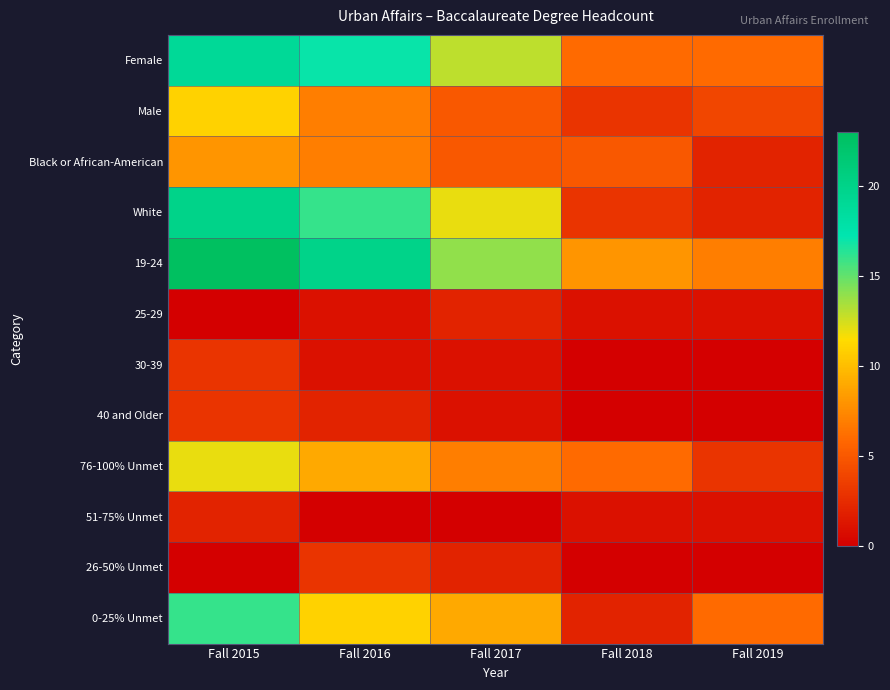

At how many categories does at least one series exceed 22?

1